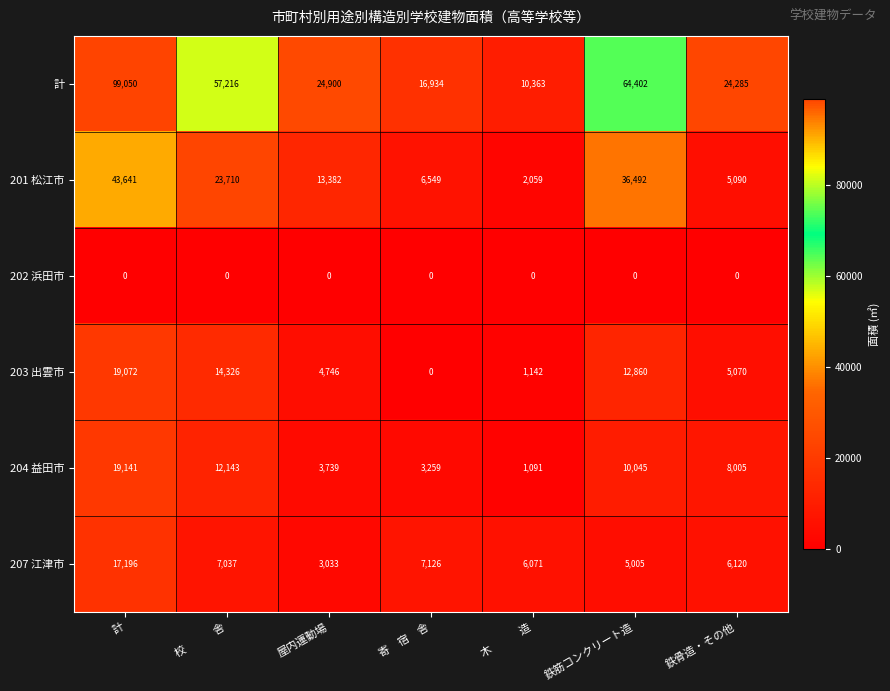

At which label is 201 松江市 closest to 22850?

校　　　舎